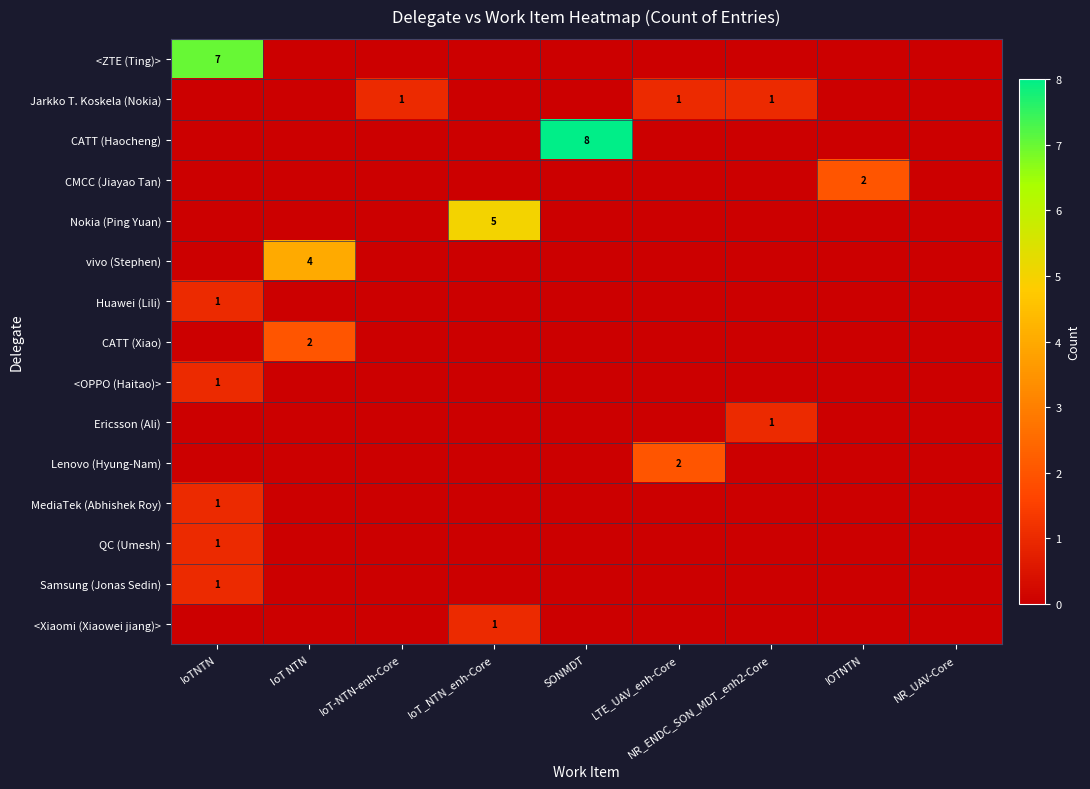

At how many categories does at least one series exceed 7?

1